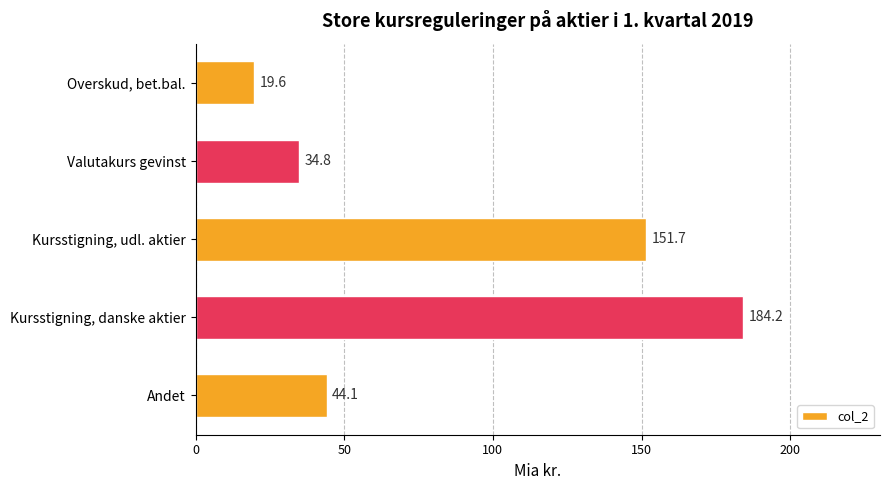

What is the difference between the second highest and second lowest values?

116.9